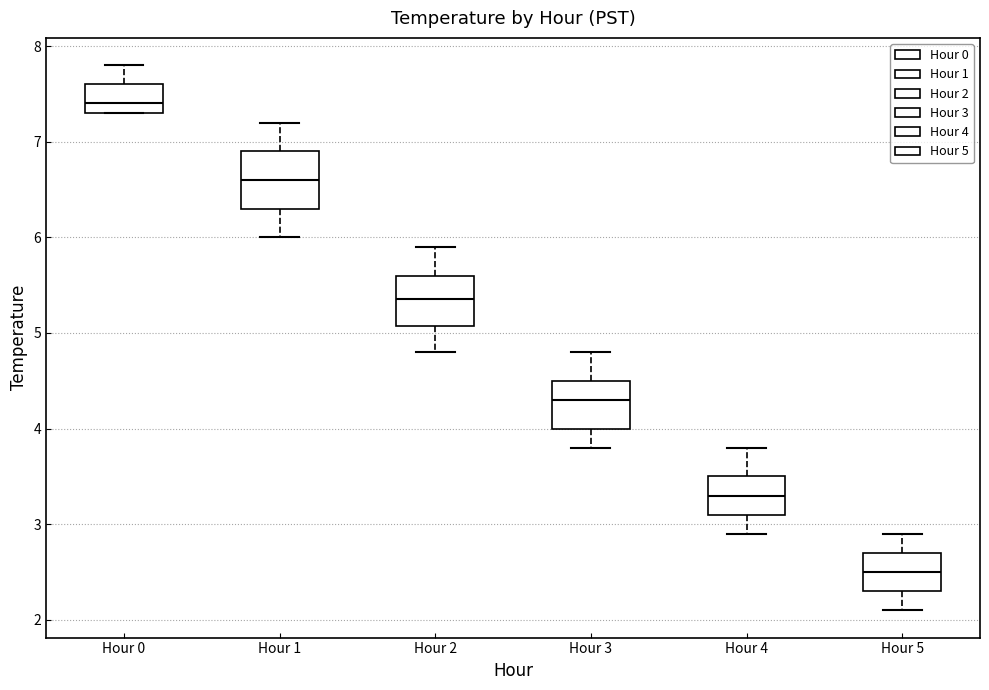

Reading left to right, read every box against the y-axis: the position of its median line, the range the box covers, and the ends of its whiskers. The values are not printed on the chart, so give them approximately, as read against the axis.

Hour 0: median 7.4, box 7.3 to 7.6, whiskers 7.3 to 7.8
Hour 1: median 6.6, box 6.3 to 6.9, whiskers 6.0 to 7.2
Hour 2: median 5.4, box 5.1 to 5.6, whiskers 4.8 to 5.9
Hour 3: median 4.3, box 4.0 to 4.5, whiskers 3.8 to 4.8
Hour 4: median 3.3, box 3.1 to 3.5, whiskers 2.9 to 3.8
Hour 5: median 2.5, box 2.3 to 2.7, whiskers 2.1 to 2.9